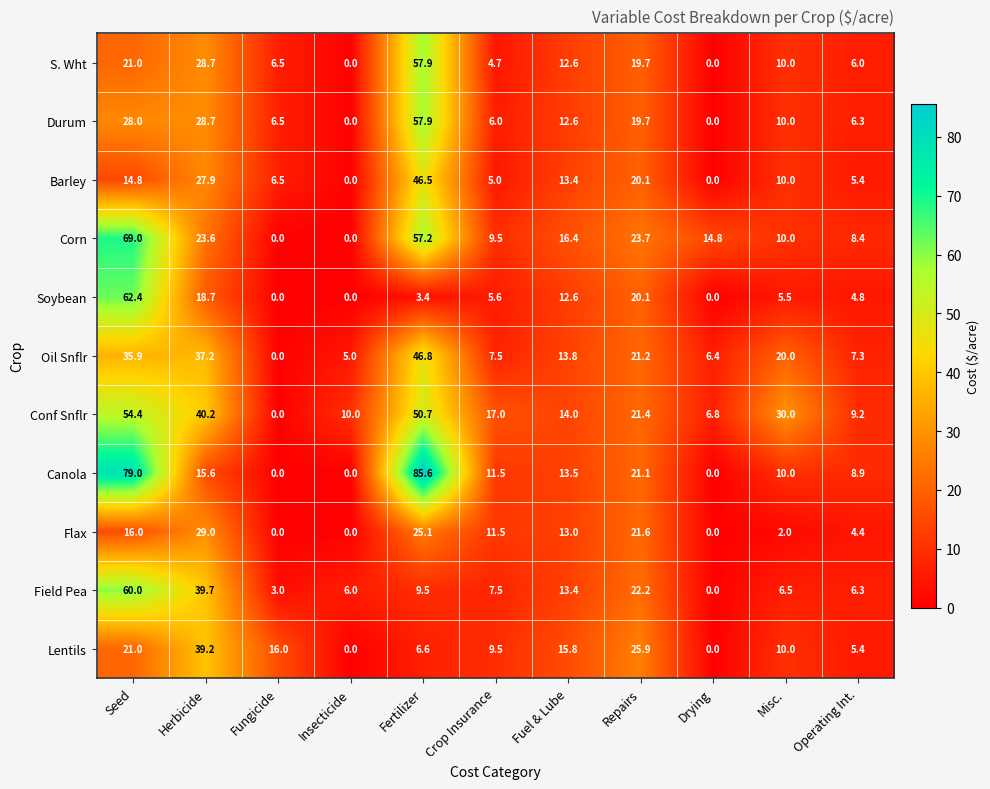

What is the approximate value of Conf Snflr at Misc.?

30.0